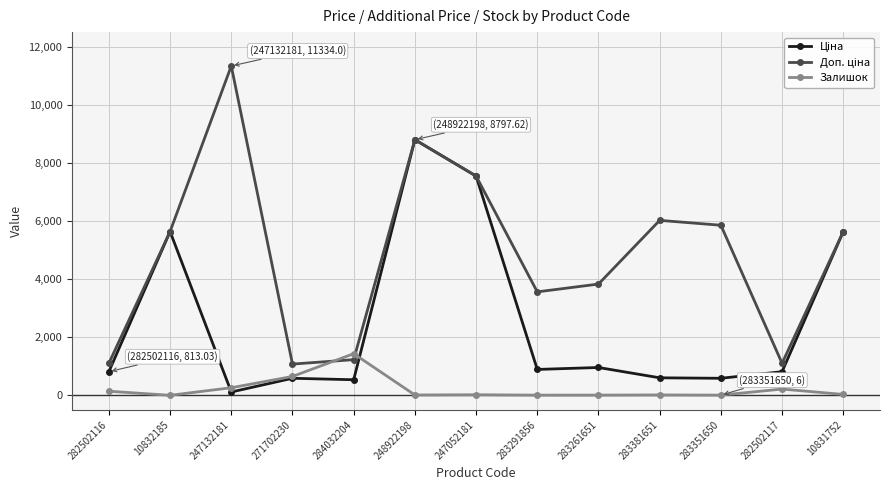

How many distinct data groups are displayed?

3